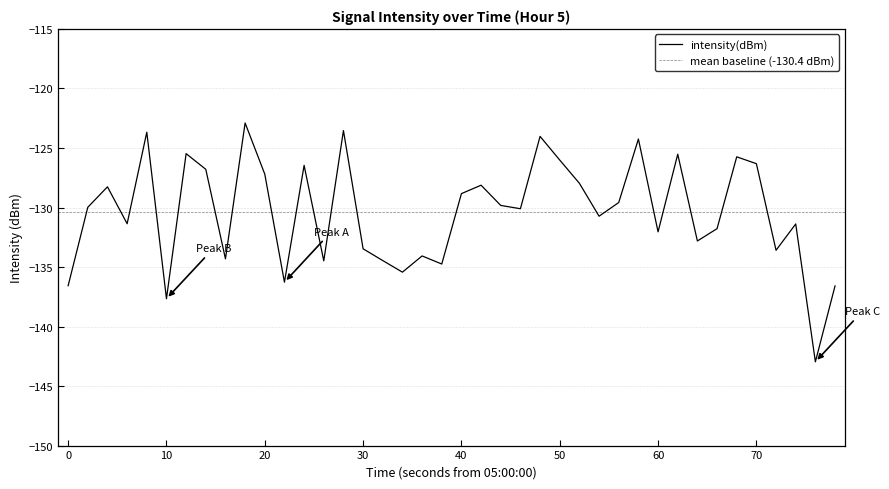

What is the minimum value for intensity(dBm)?

-143.0